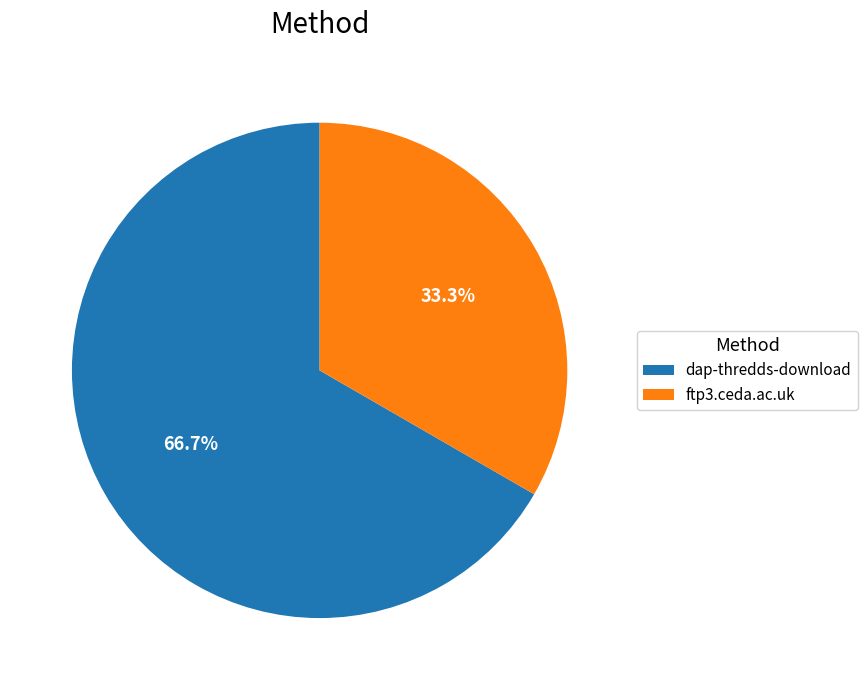

The dap-thredds-download slice represents 58% of the pie. True or false?

False